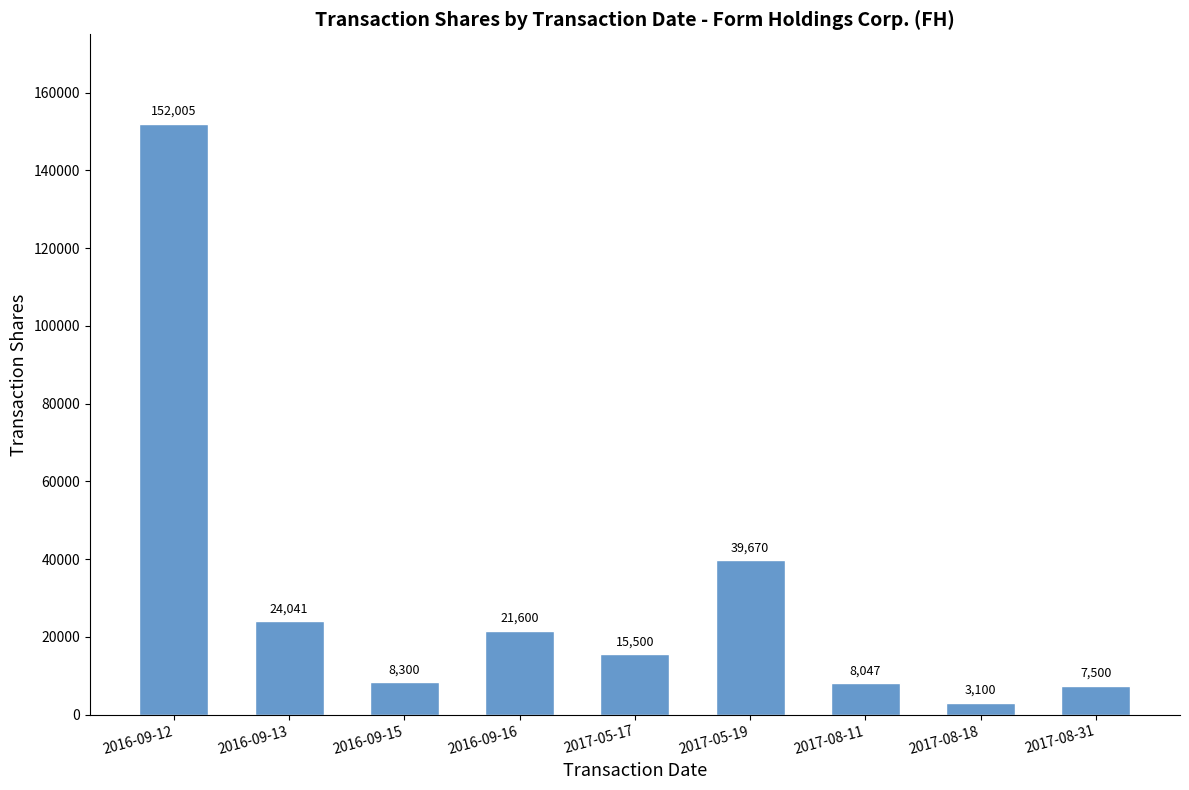

Is it true that the value at 2016-09-12 is 152005?

True